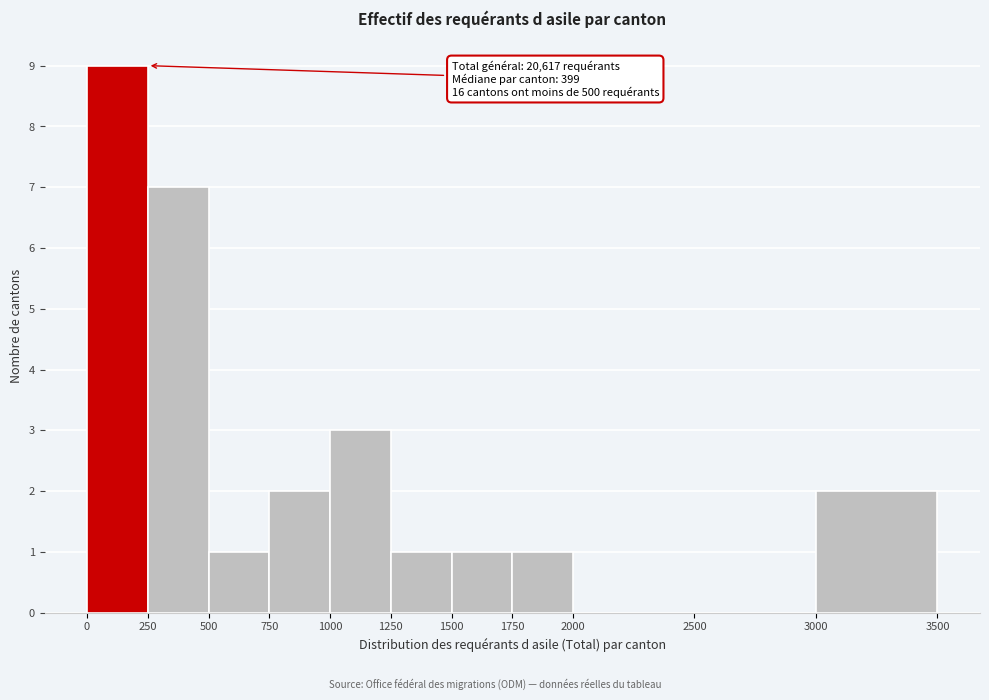

Over which range of the x-axis is the bar tallest?

0 to 250